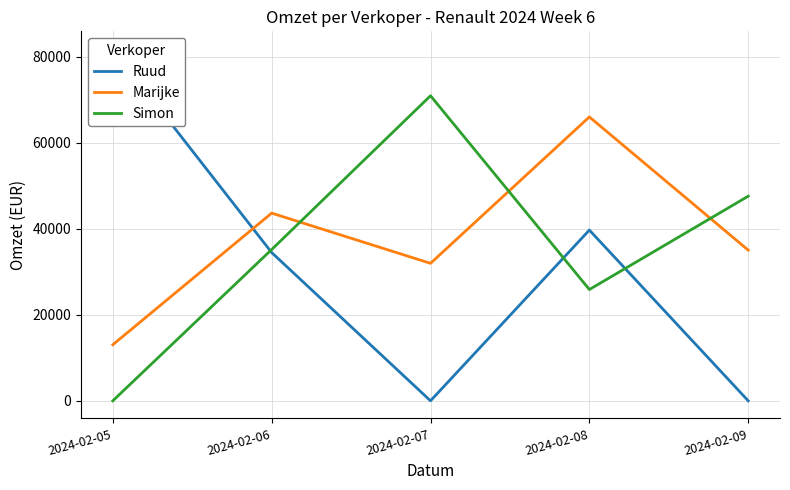

What is the sum of the Marijke values at 2024-02-07 and 2024-02-06?

75610